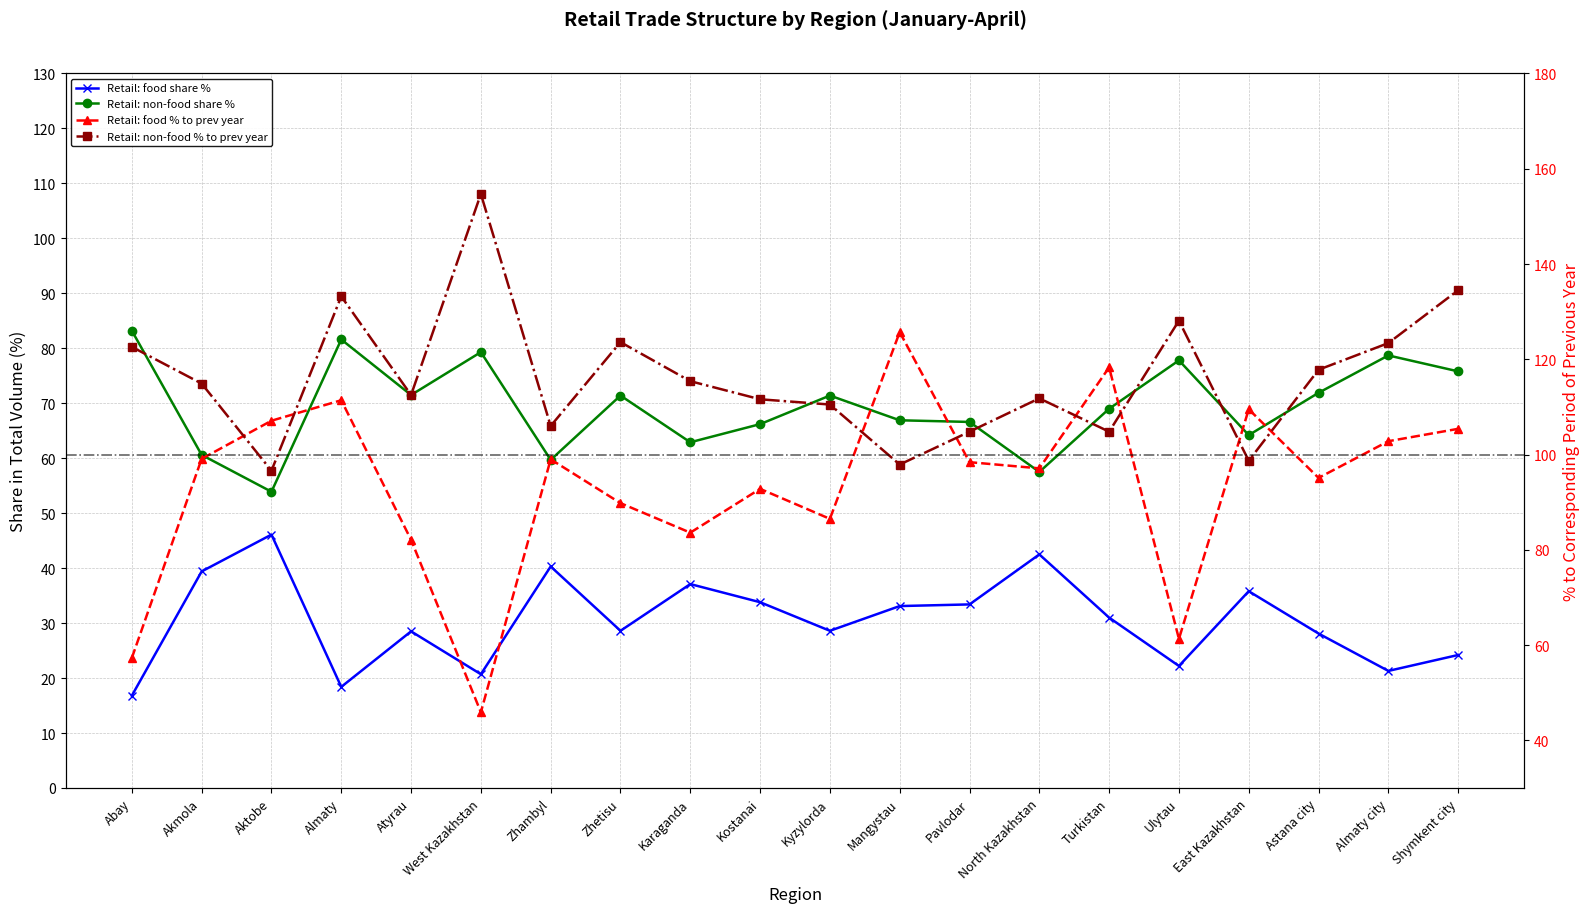

What are all the series names shown in the legend?

Retail: food share %, Retail: non-food share %, Retail: food % to prev year, Retail: non-food % to prev year